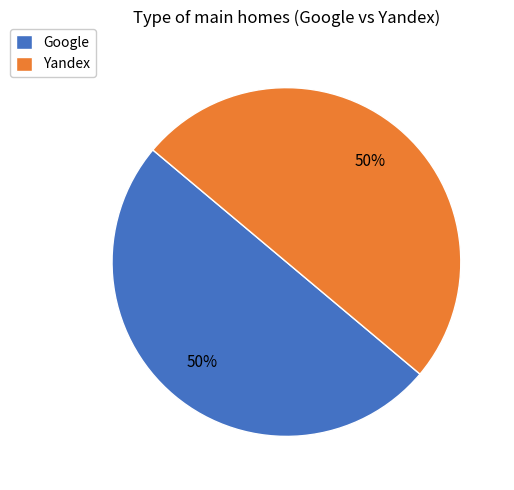

Approximately how many times larger is the value at Google compared to Yandex?

1.0